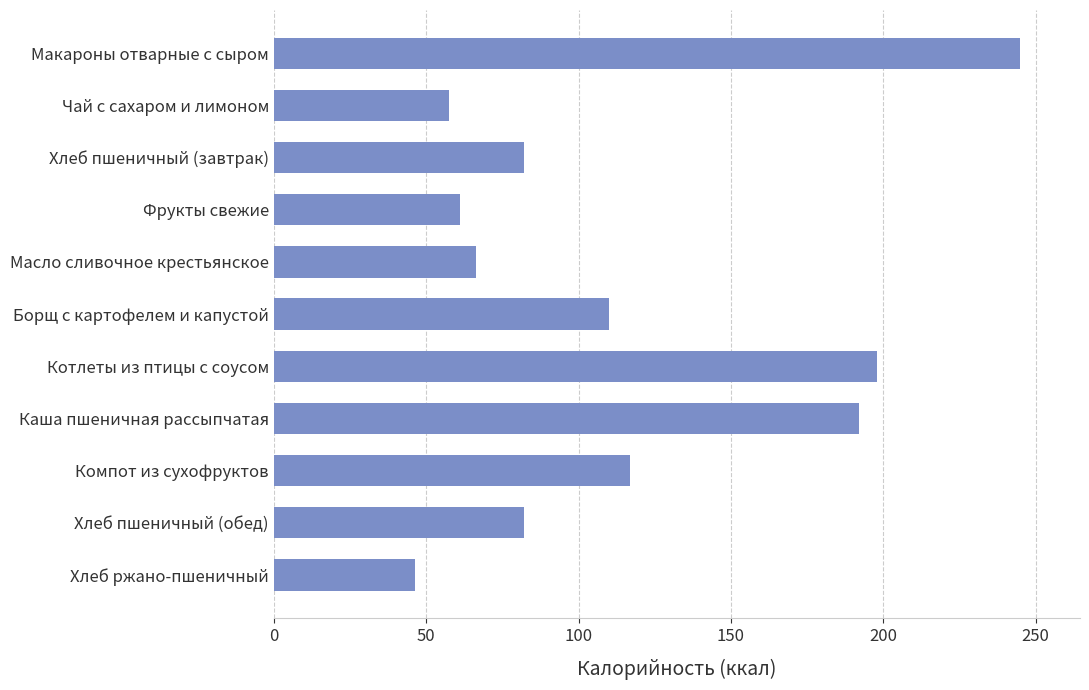

What is the label of the 6th bar from the top?

Борщ с картофелем и капустой